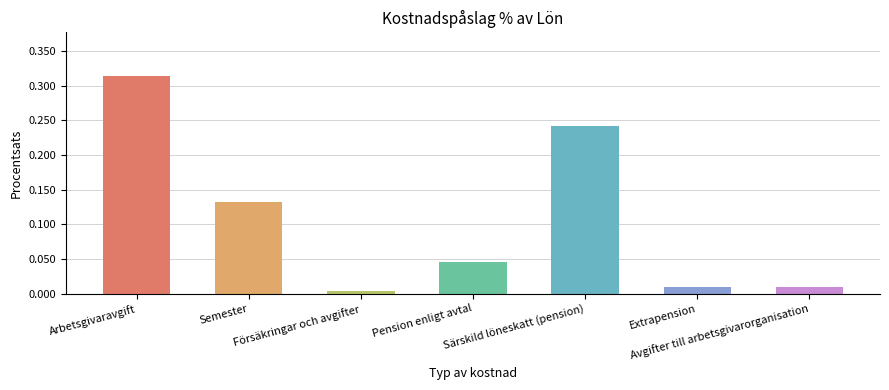

What is the sum of all values?

0.8